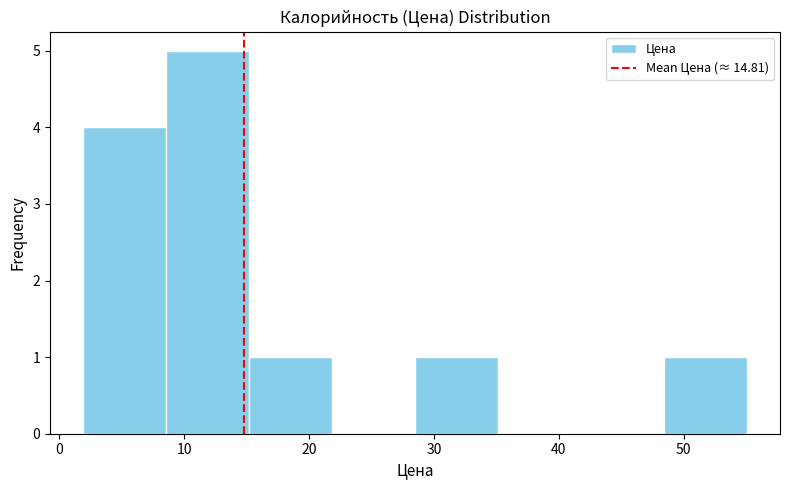

Reading left to right, list every bar in this chart as the range it spans on the x-axis followed by its height. Neither the bar edges nor the heights are printed on the chart, so give them approximately, as read against the axes.

2 to 9: 4
9 to 15: 5
15 to 22: 1
22 to 28: 0
28 to 35: 1
35 to 42: 0
42 to 48: 0
48 to 55: 1